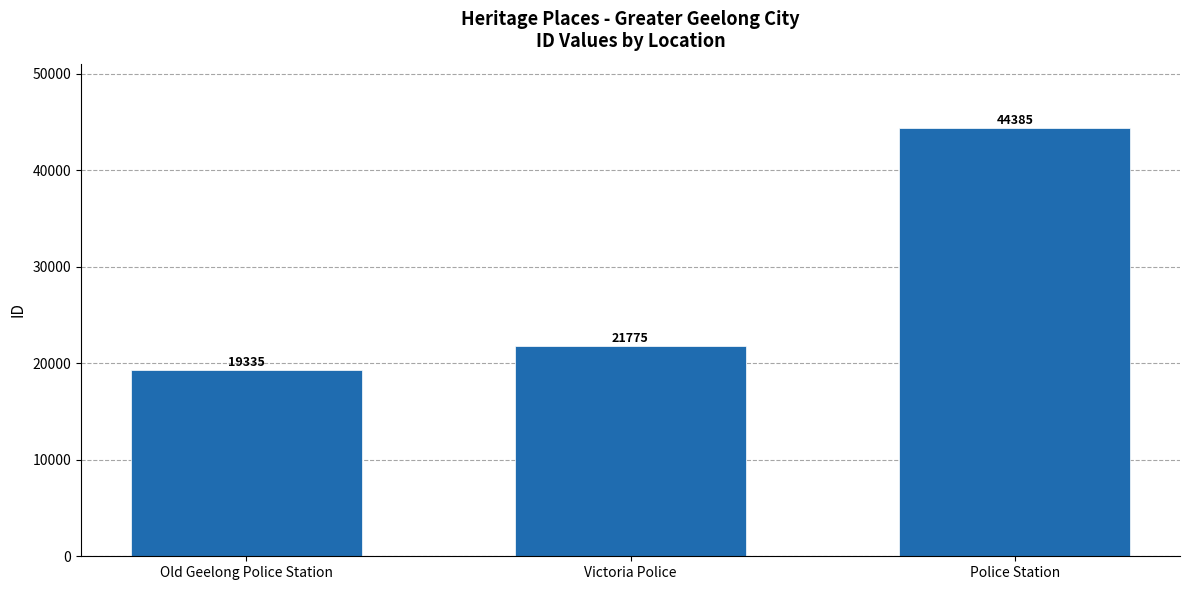

What is the label of the 3rd bar from the right?

Old Geelong Police Station